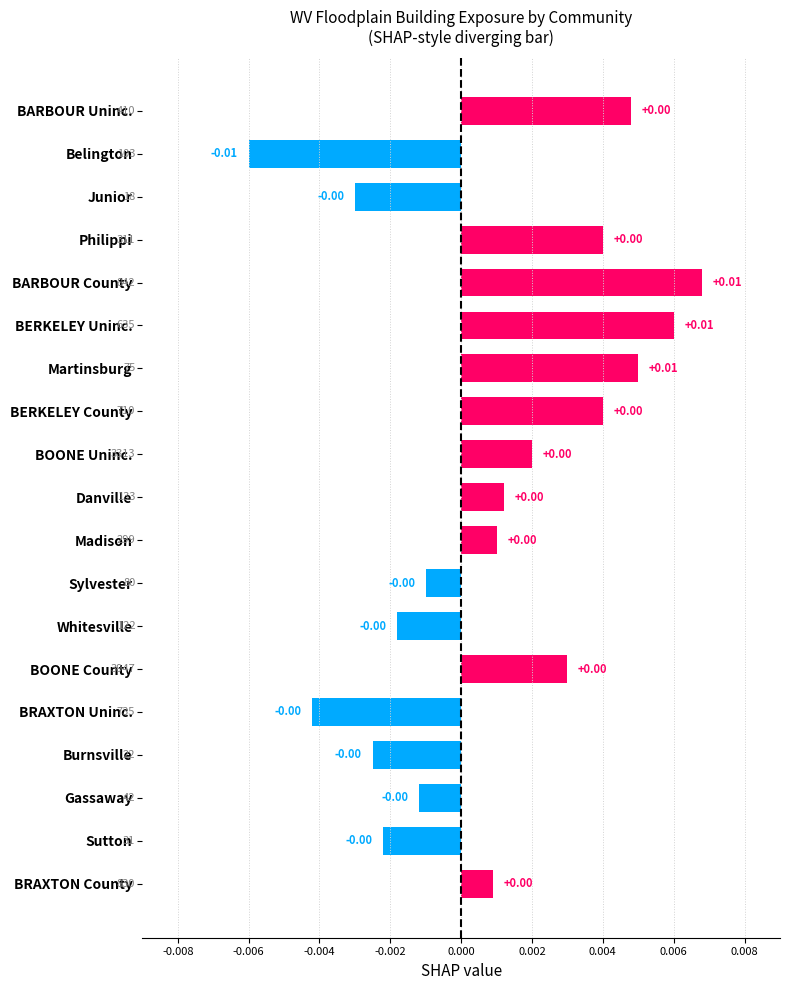

Between Belington and Burnsville, which is larger?

Burnsville